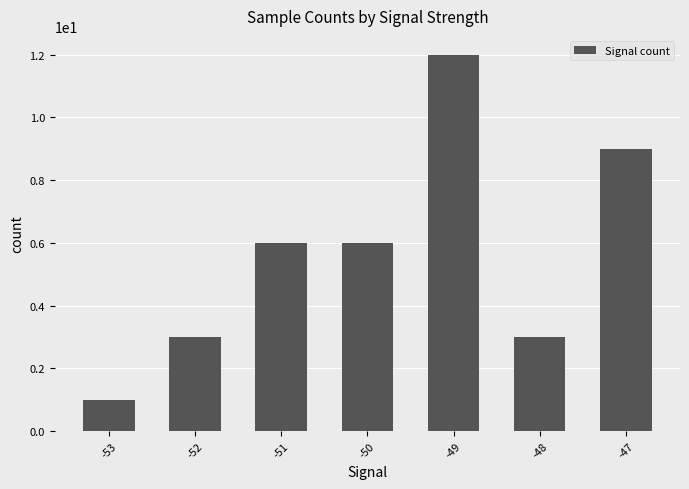

Are the bars grouped side by side (vs. stacked)?

No